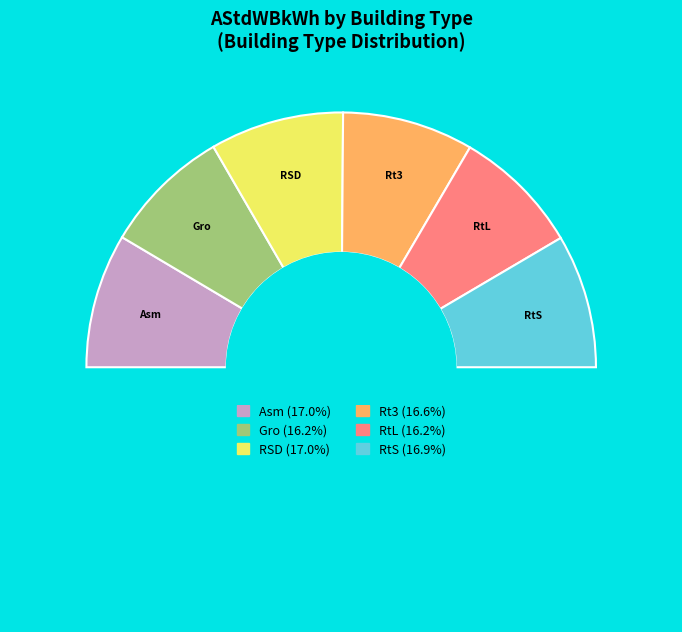

Count the number of slices in the pie.

7